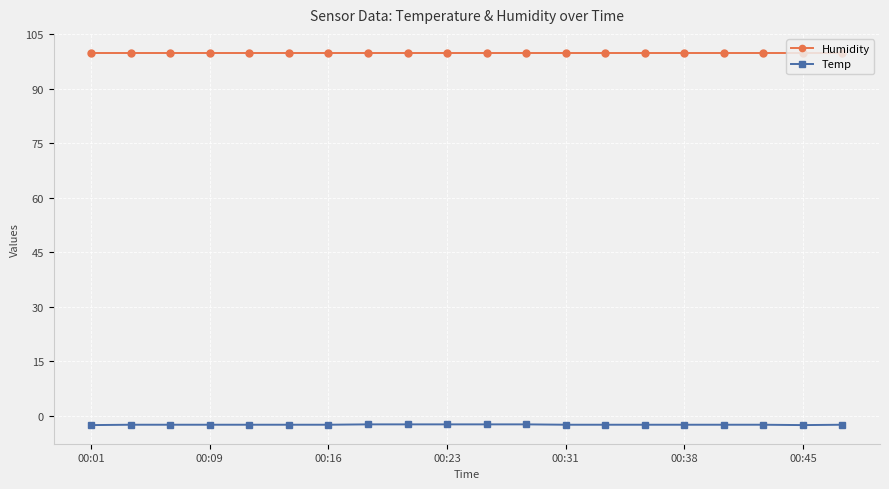

What are all the series names shown in the legend?

Humidity, Temp